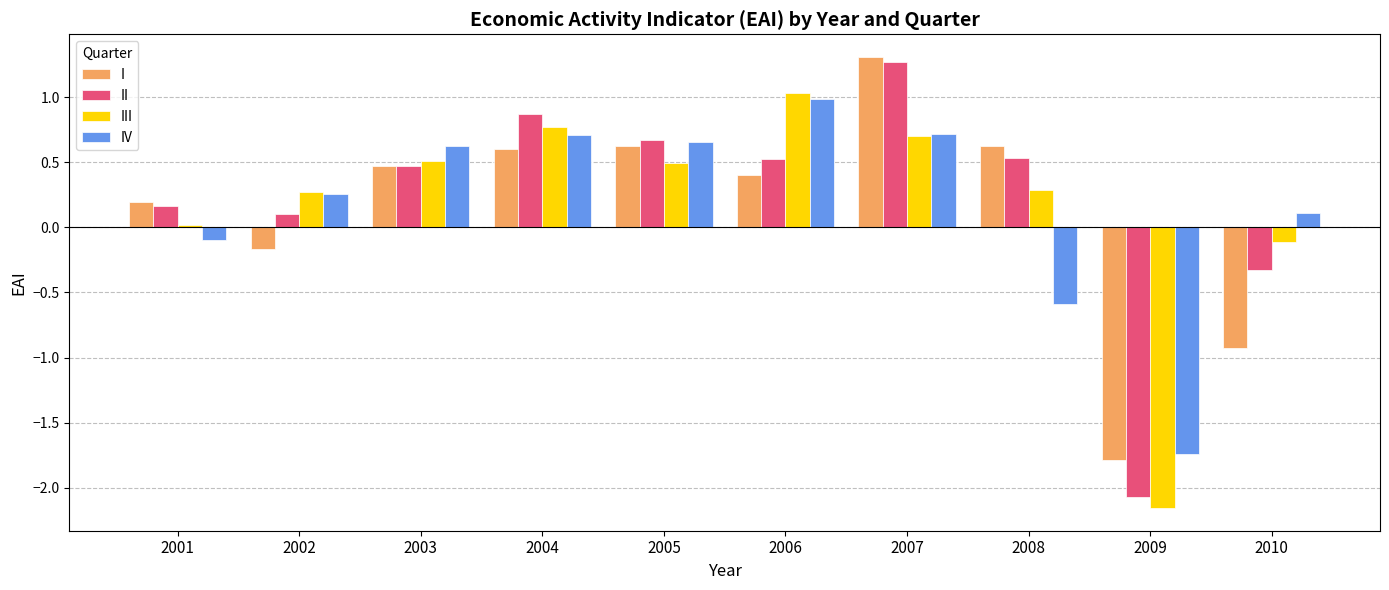

The value of II at 2009 is -0.8. True or false?

False